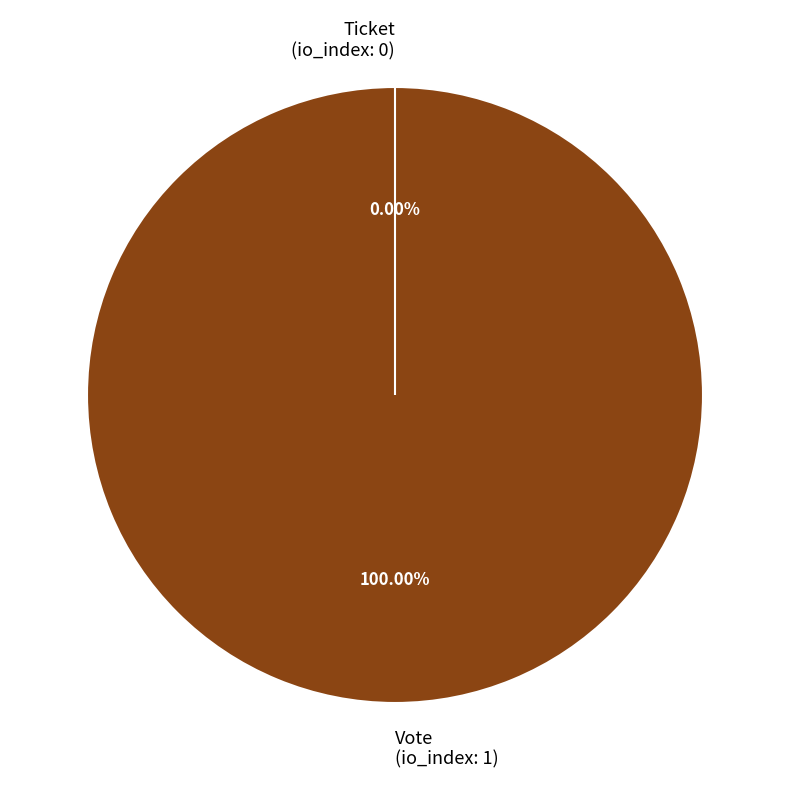

What percentage is NOT represented by Ticket?

100.0%